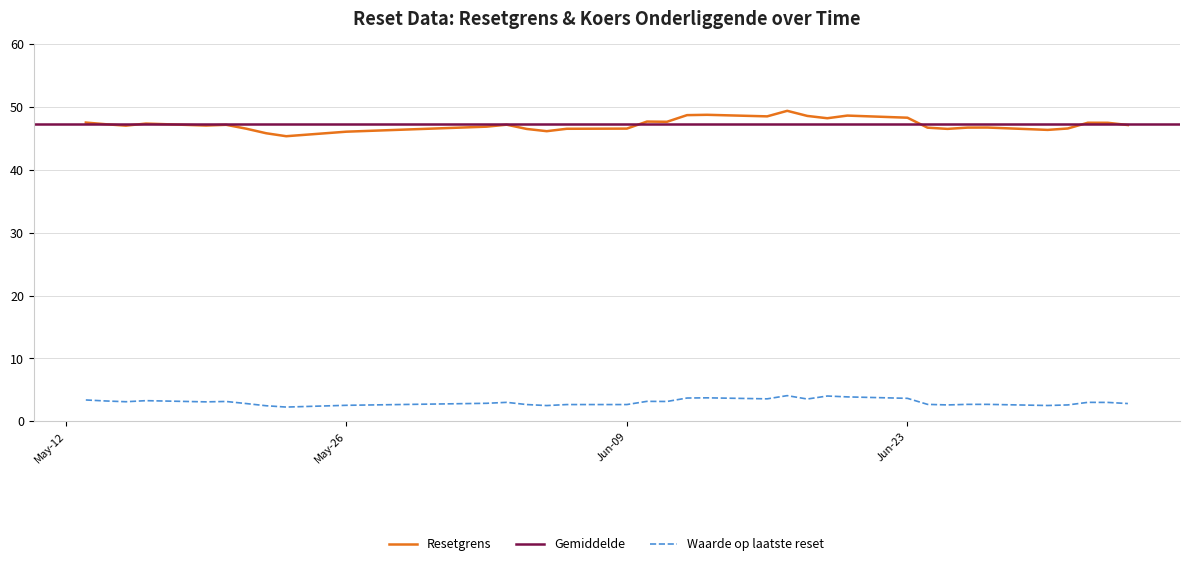

True or false: Resetgrens and Koers onderliggende intersect in this chart.

False